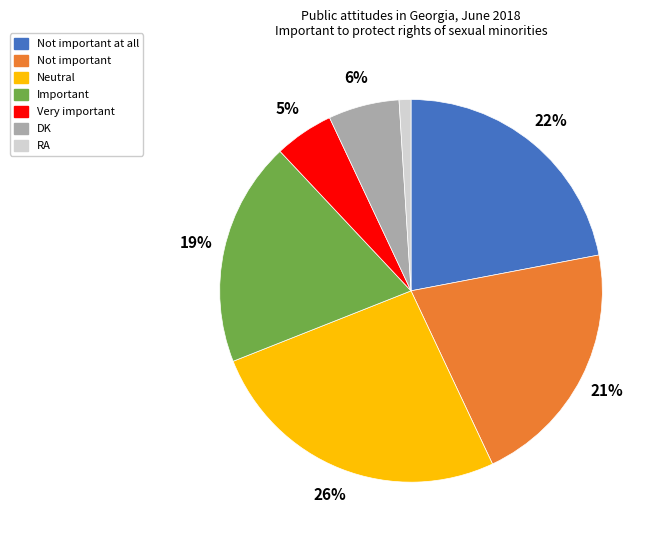

To the nearest percent, what is the average slice percentage?

14%